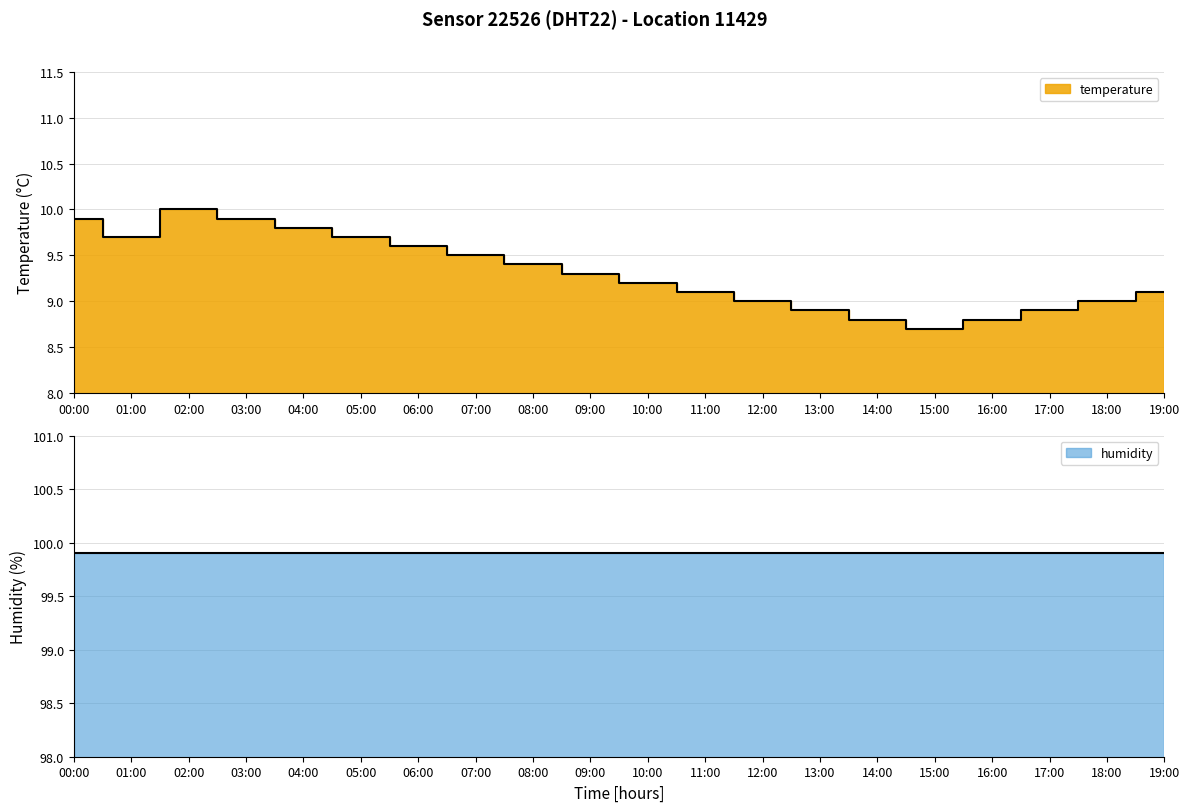

What is the approximate value at 01:00?

9.7